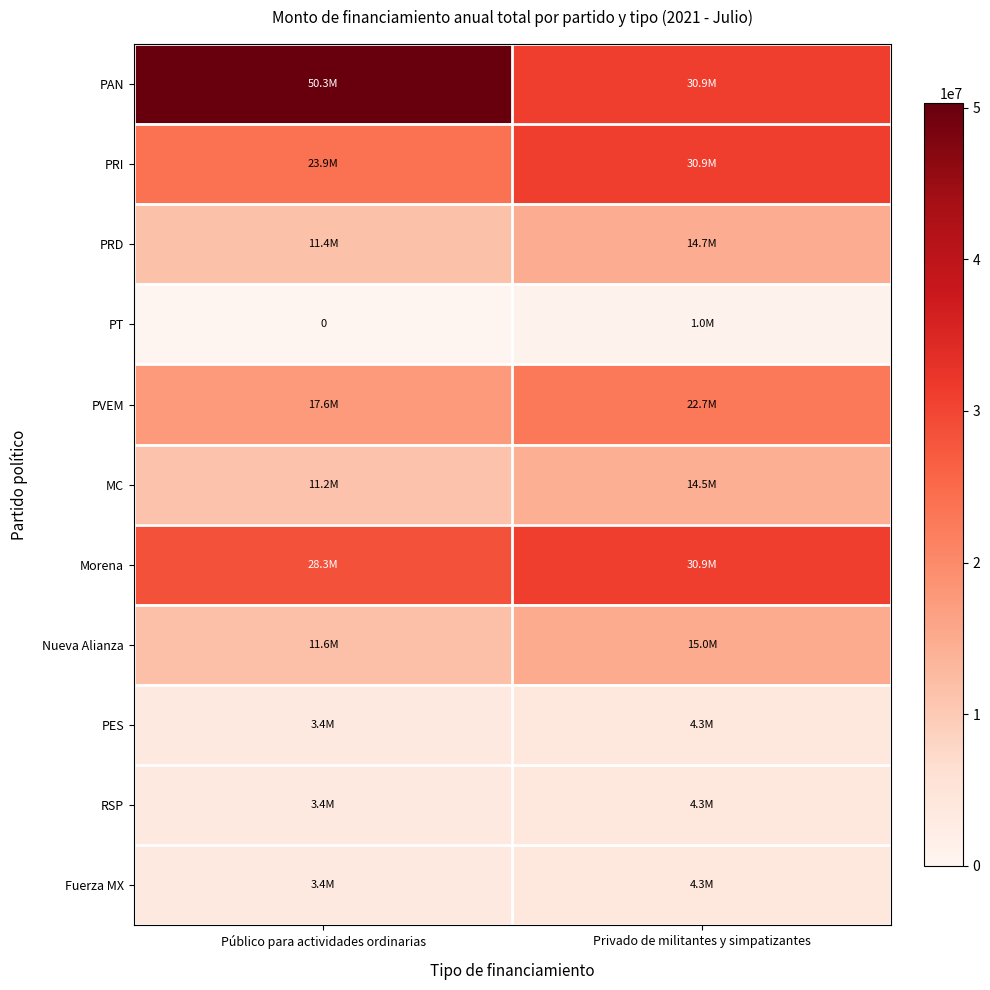

At which label is Nueva Alianza closest to 13338357?

Público para actividades ordinarias